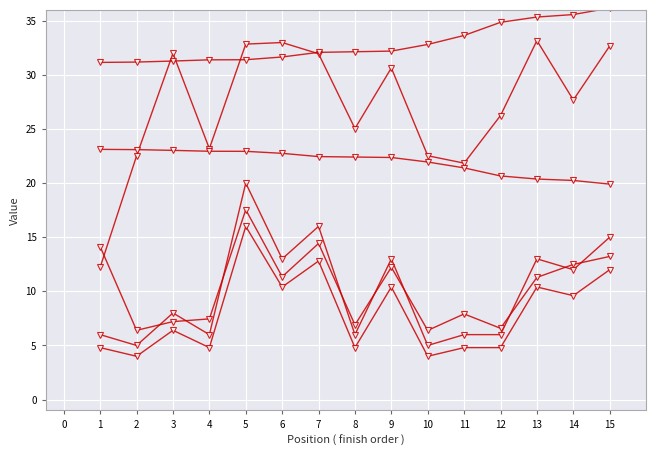

How many data points does each series have?

15